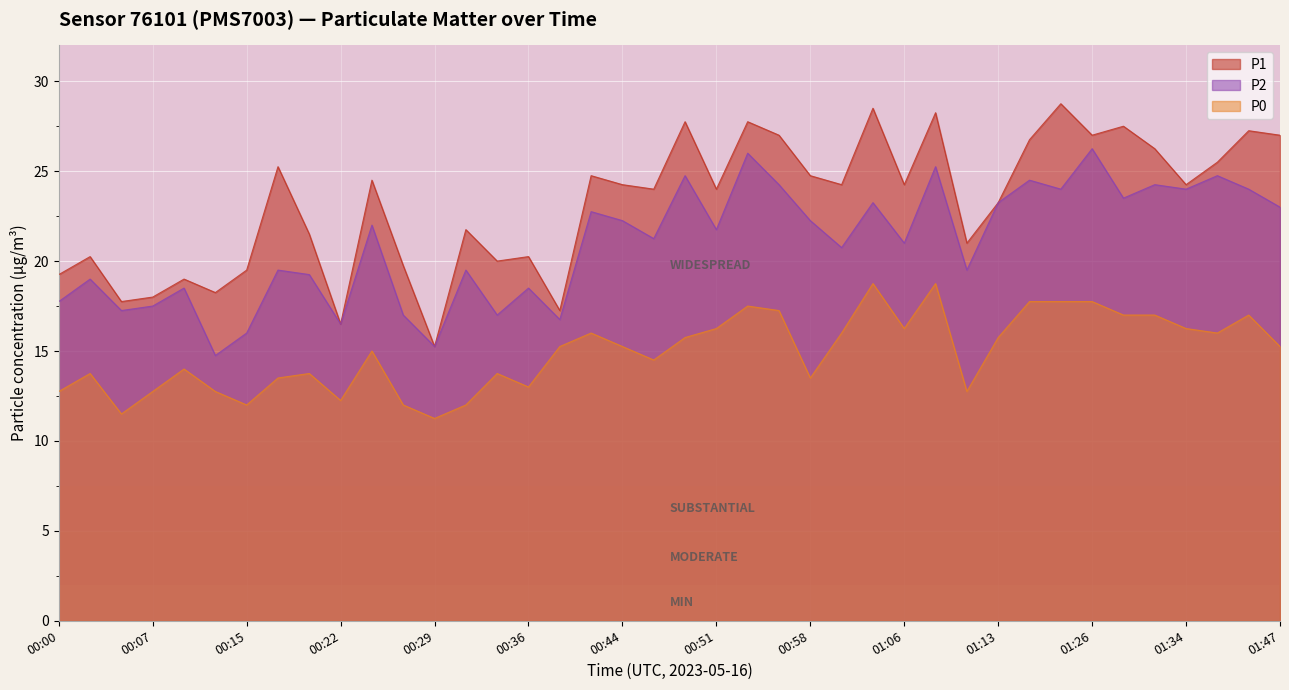

In P2, how many points are higher than both neighbors (excluding endpoints)?

15